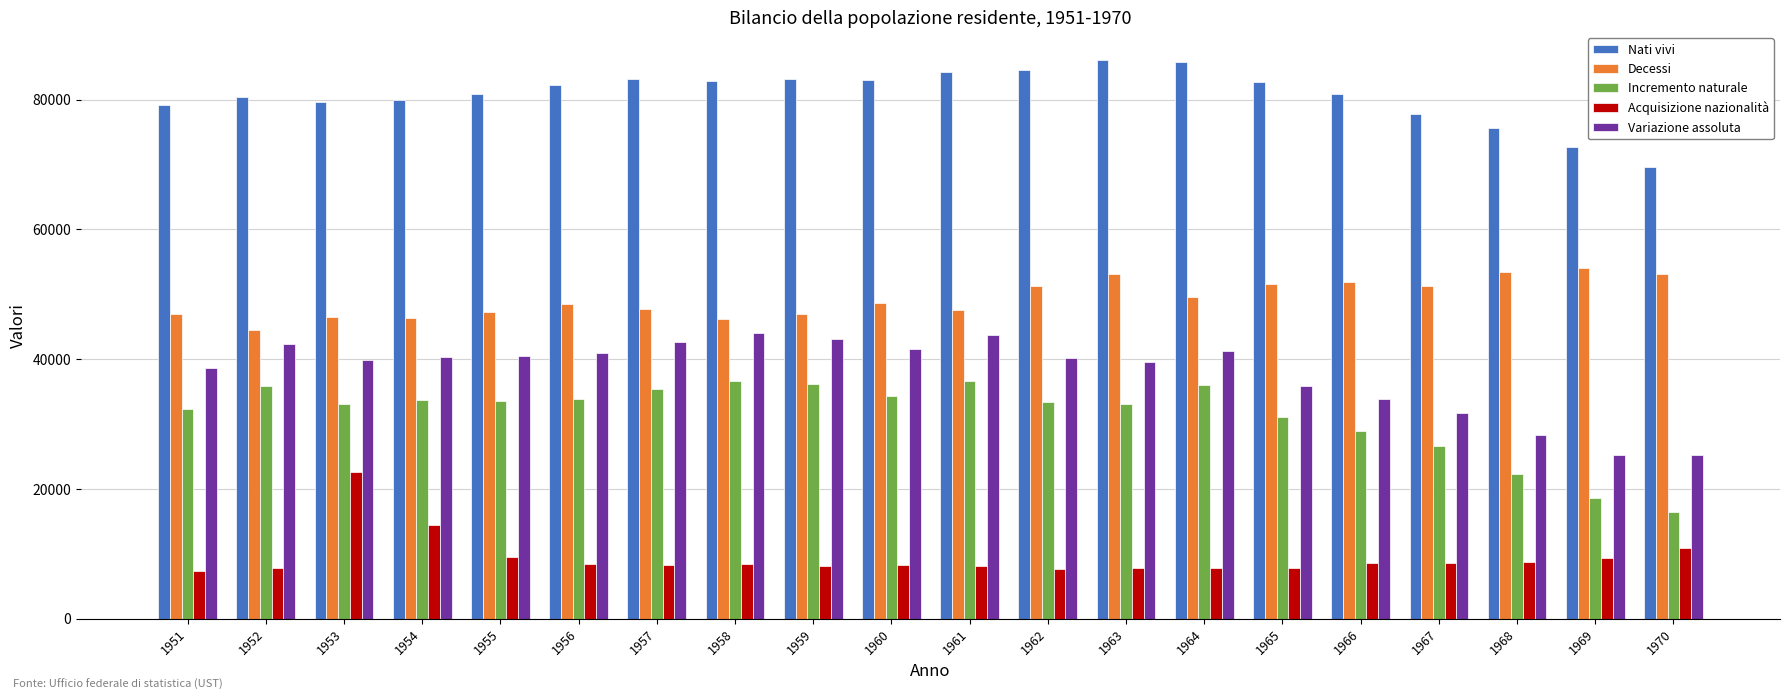

At 1969, list the series in order from smallest to largest.

Acquisizione nazionalità, Incremento naturale, Variazione assoluta, Decessi, Nati vivi